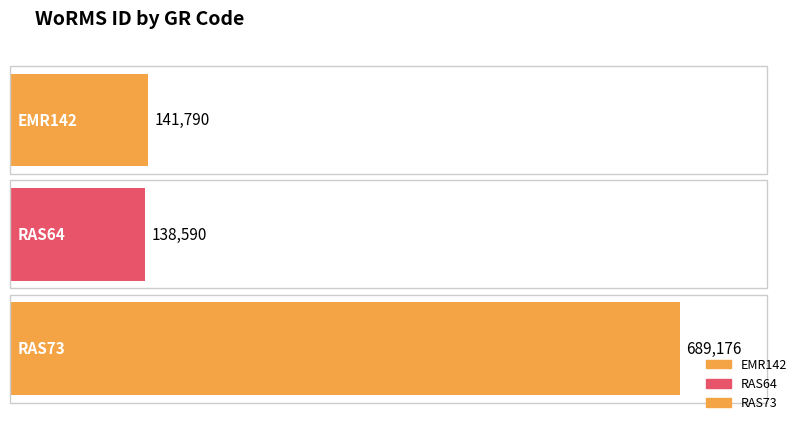

How many values exceed 141790?

1